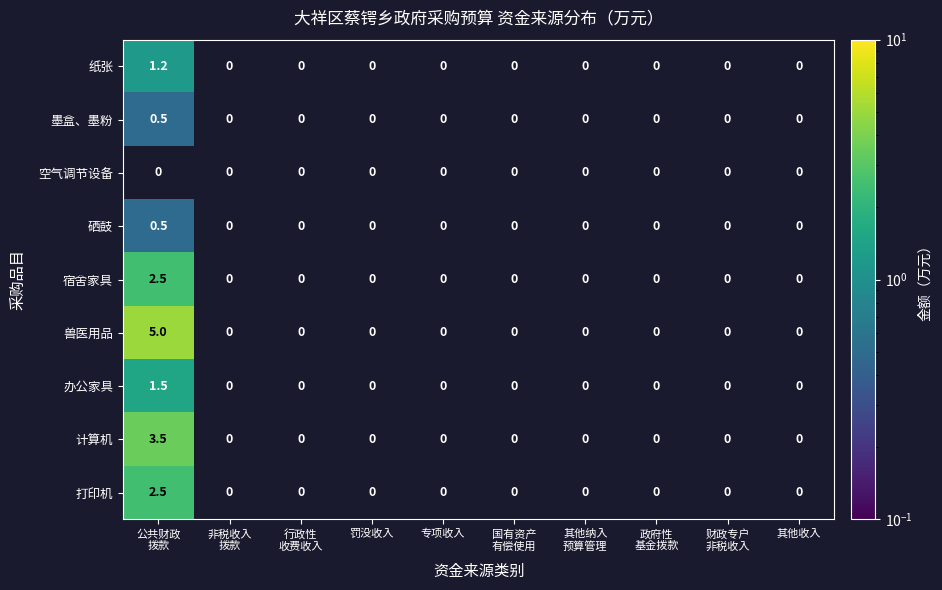

At which label is 纸张 closest to 1?

公共财政 拨款